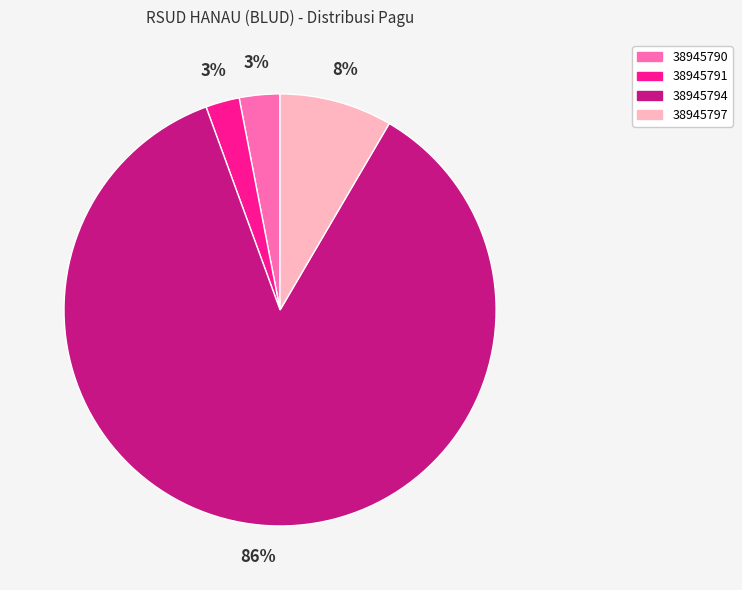

To the nearest percent, what is the average slice percentage?

25%